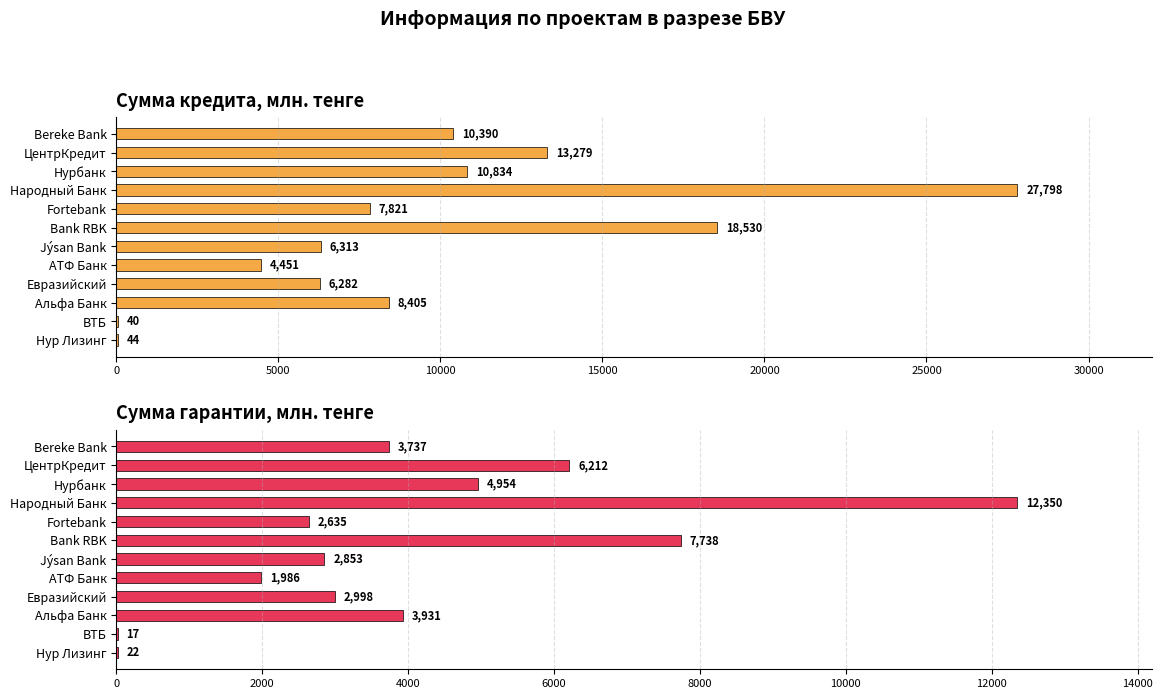

Is it true that Сумма гарантии млн. тенге equals 20278.7 at Народный Банк?

False